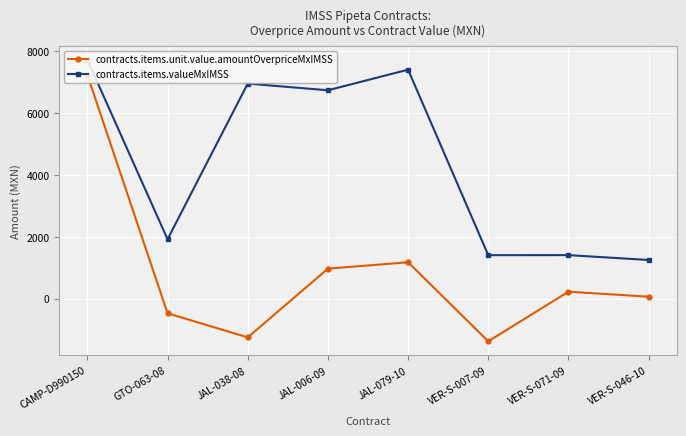

How many lines are shown in the chart?

2